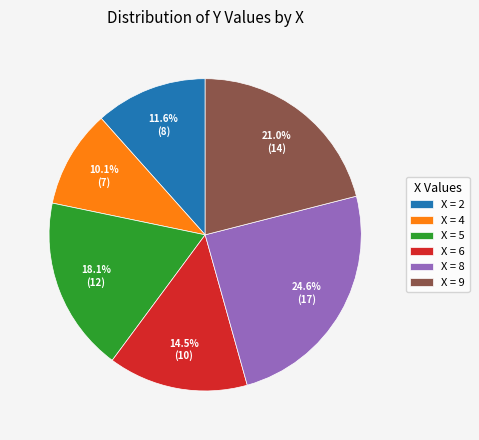

What percentage is NOT represented by X = 6?

85.5%